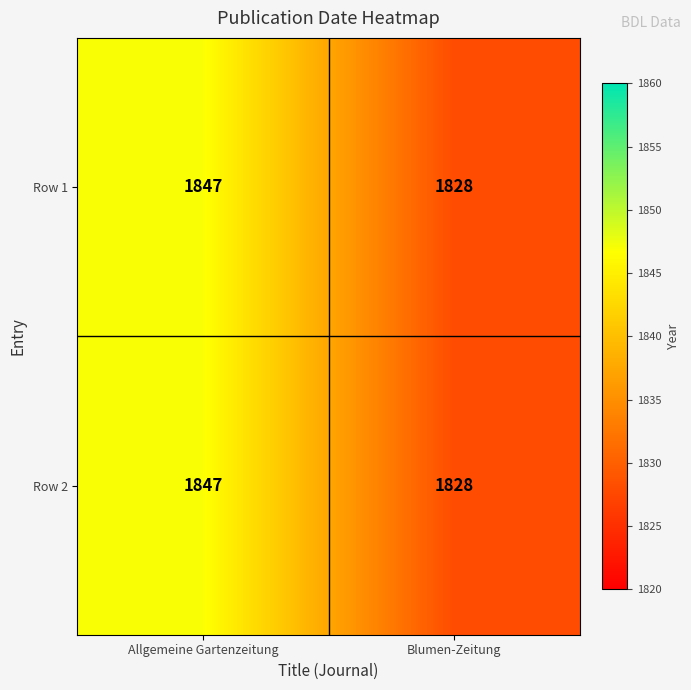

Rank the categories by Row 2 value from lowest to highest.

Blumen-Zeitung, Allgemeine Gartenzeitung